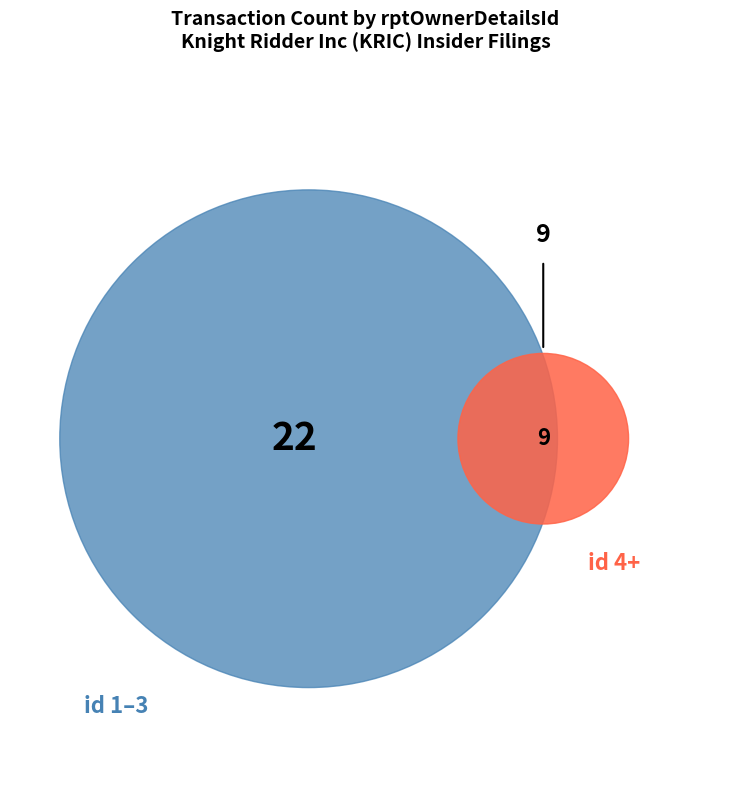

Is there any slice that represents more than half of the pie?

No